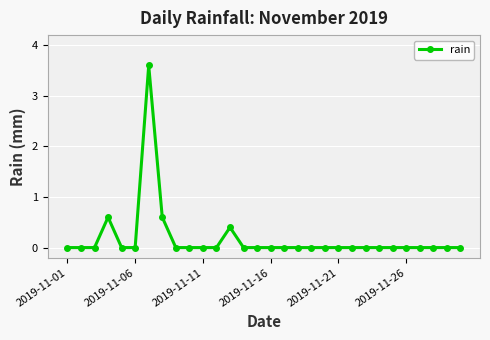

True or false: the data has more than 1 interior local peaks.

True